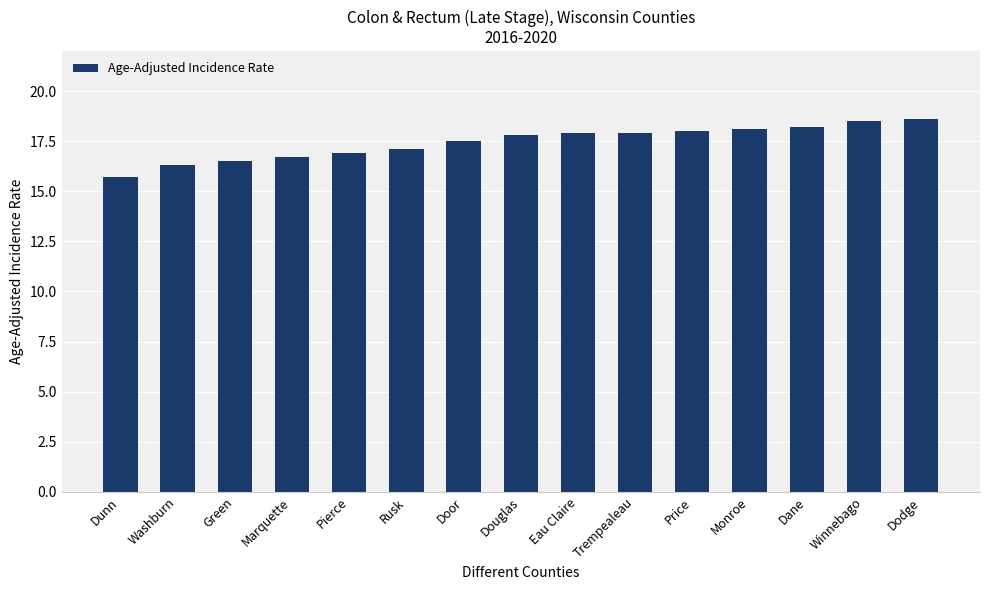

What is the greatest value displayed?

18.6